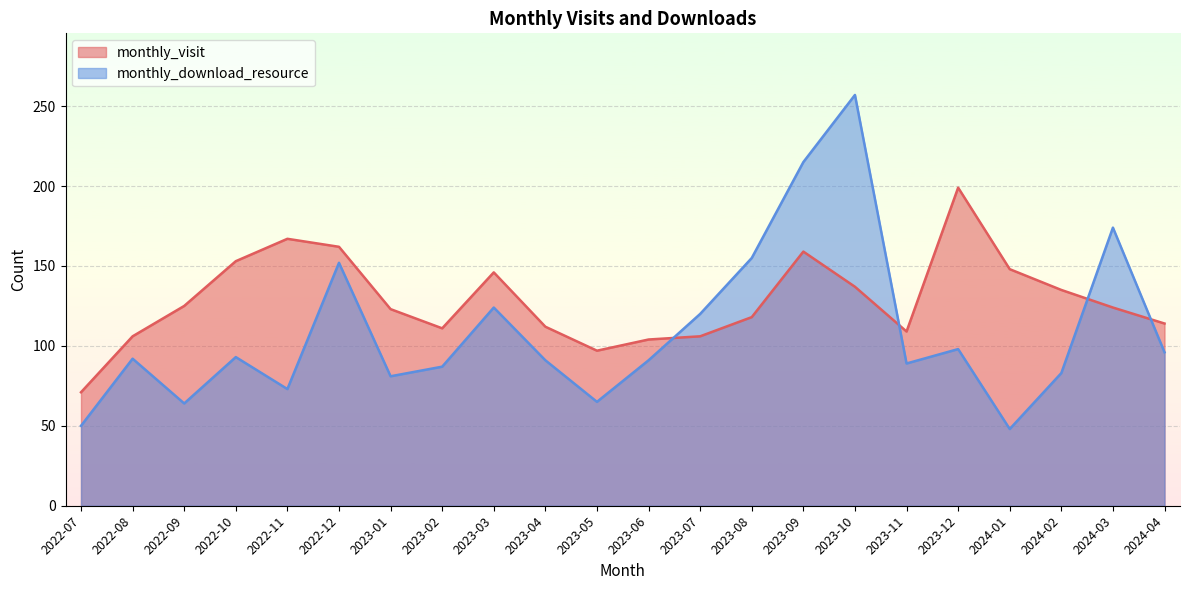

What is the maximum value shown in the chart?

257